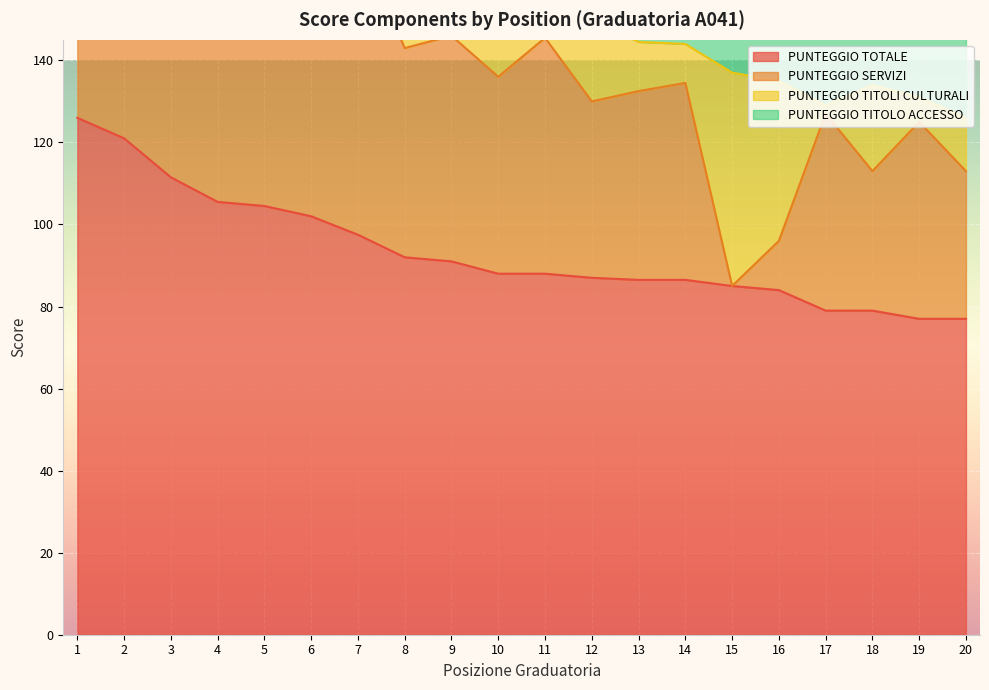

Which category has the lowest value across all series?

15